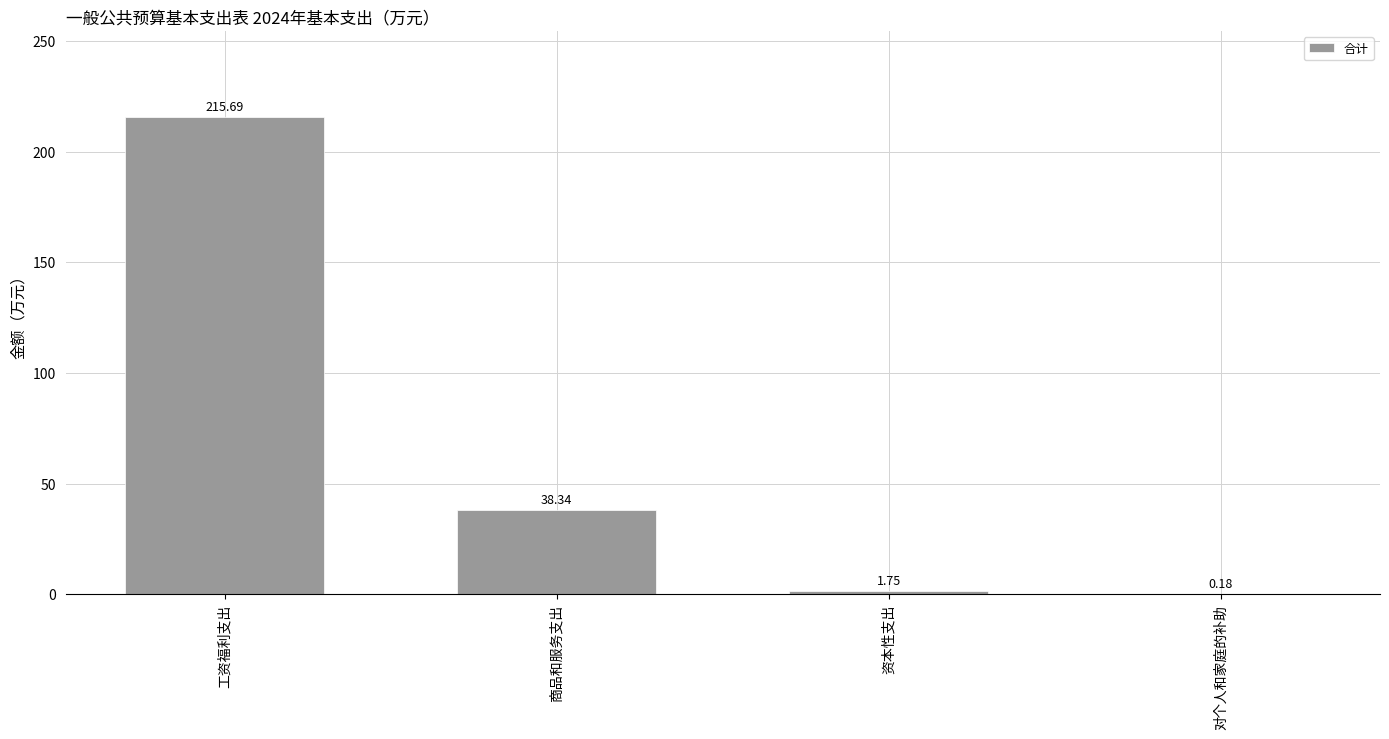

Which label corresponds to the largest value in the chart?

工资福利支出